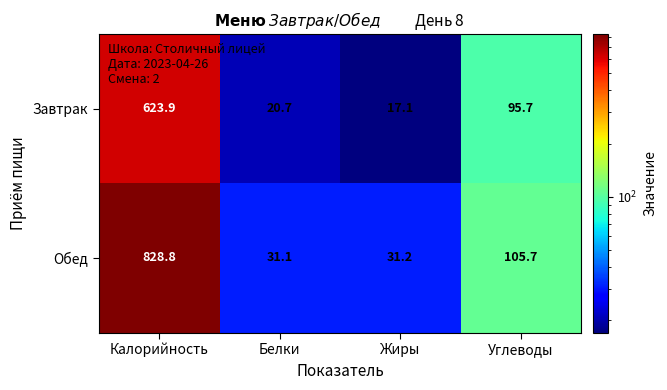

Is it true that Завтрак equals 20.7 at Белки?

True